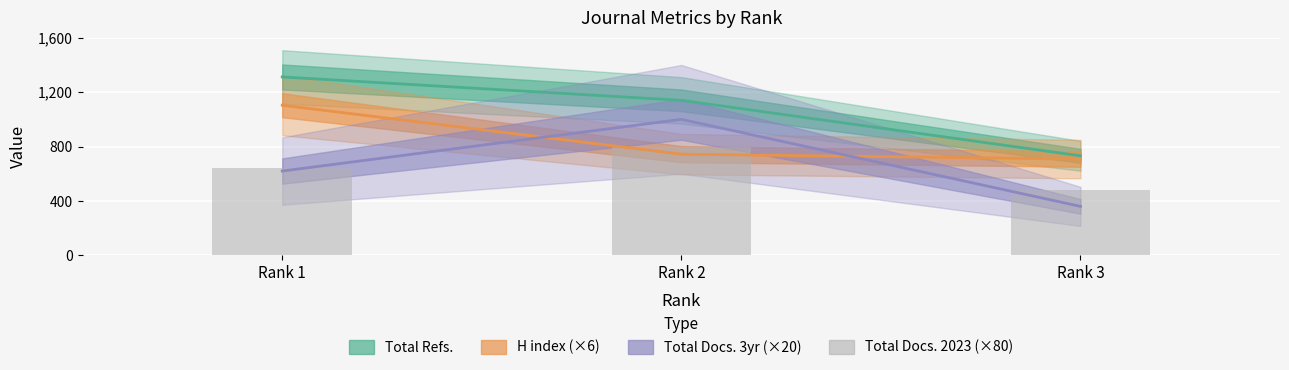

What is the difference between the second highest and minimum values?

160